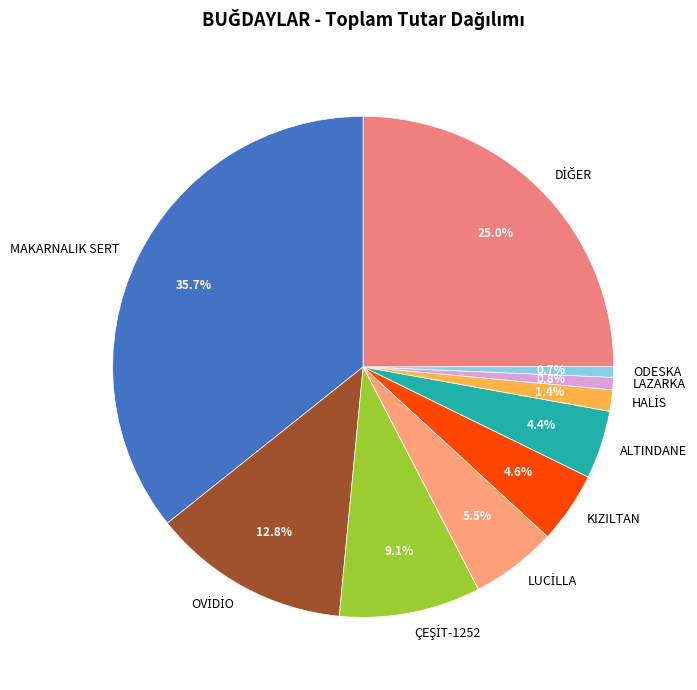

How many slices are in this pie chart?

10